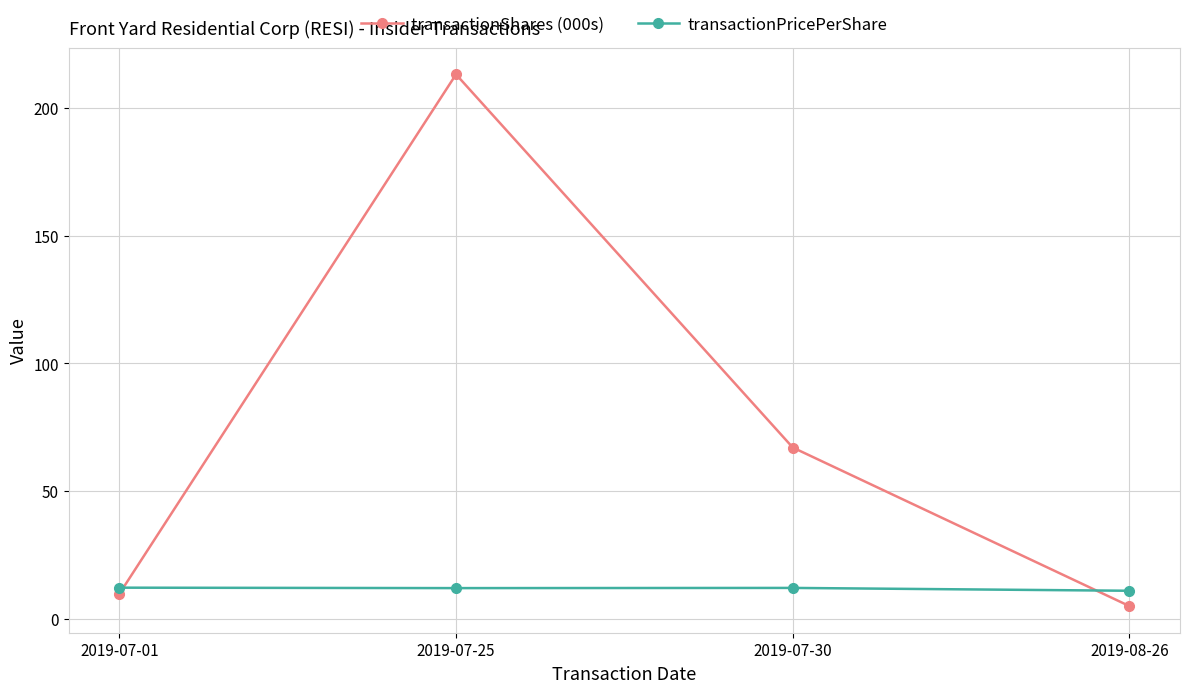

True or false: transactionShares (000s) and transactionPricePerShare cross at least once.

True